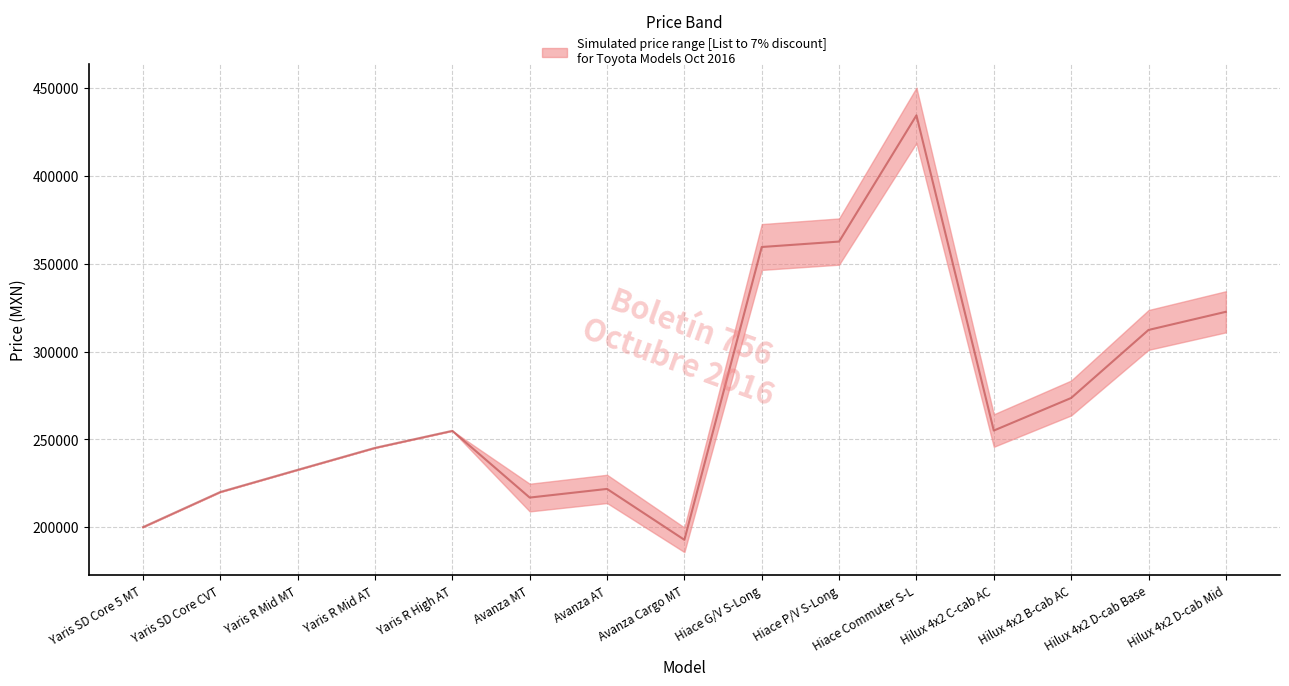

Is this an area chart (filled region under the line)?

No